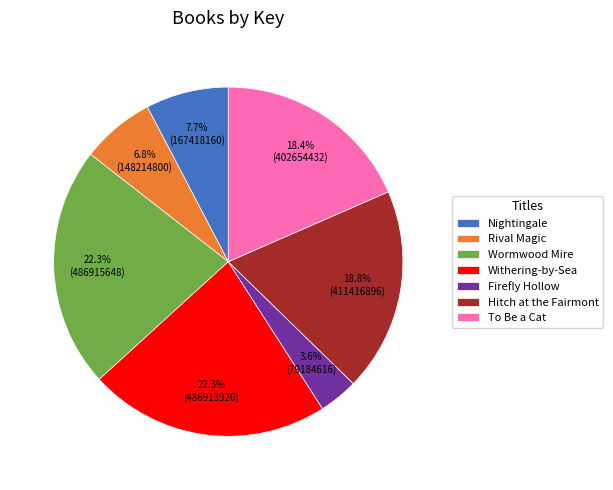

How many segments does this pie chart have?

7